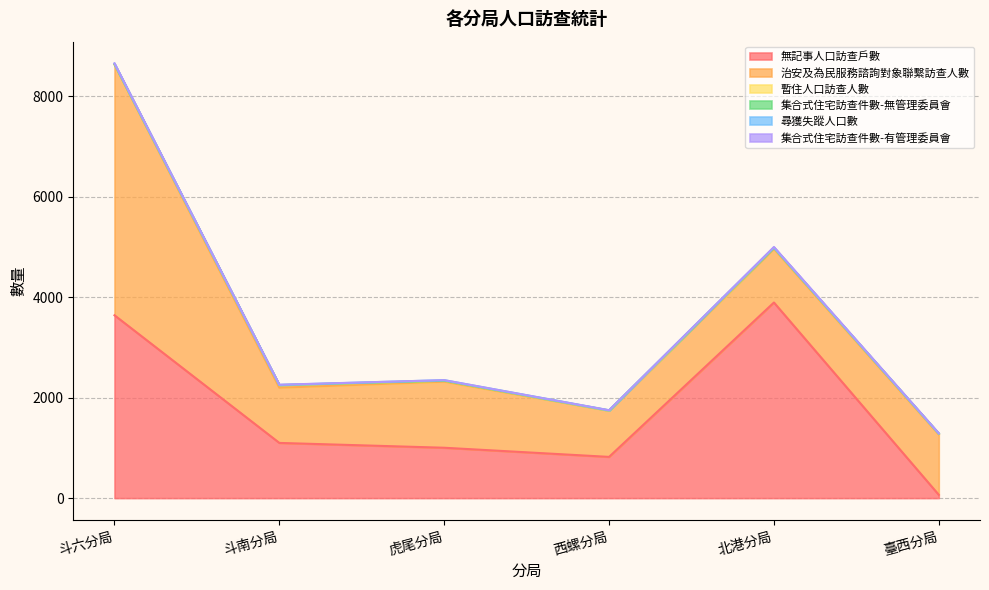

What is the value of the 暫住人口訪查人數 point at the 3rd from the left?

18